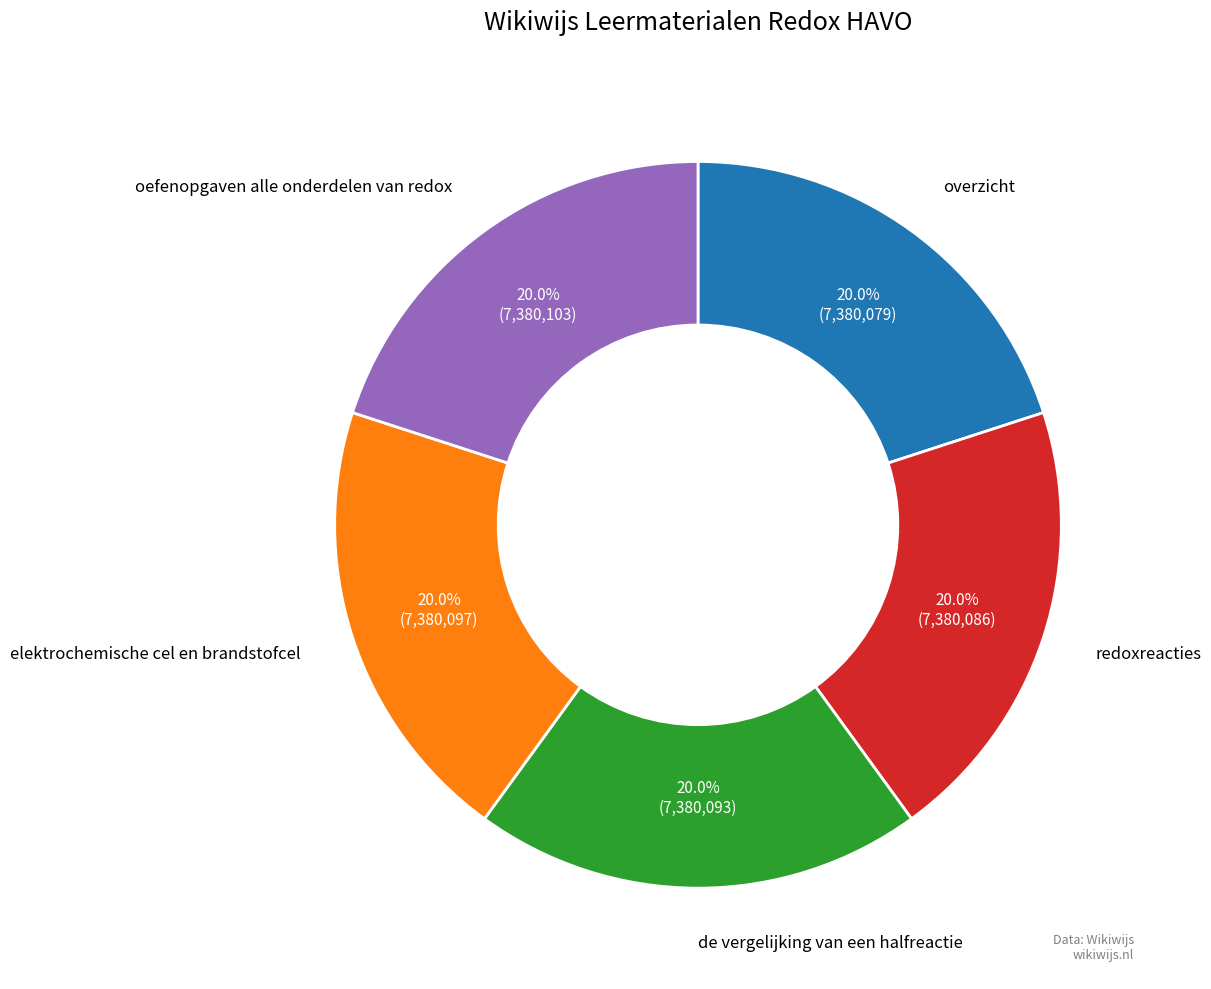

What portion of the pie excludes oefenopgaven alle onderdelen van redox?

80.0%